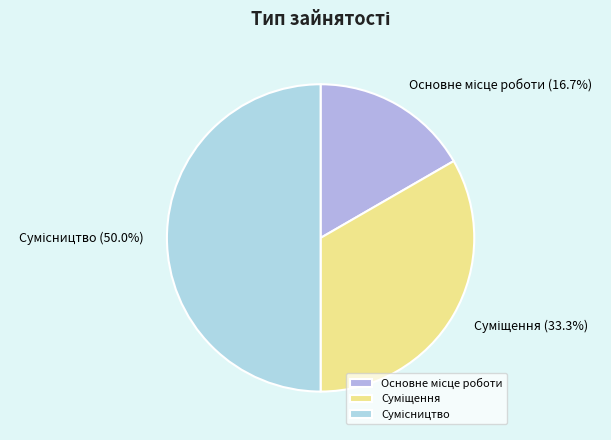

Count the number of slices in the pie.

3